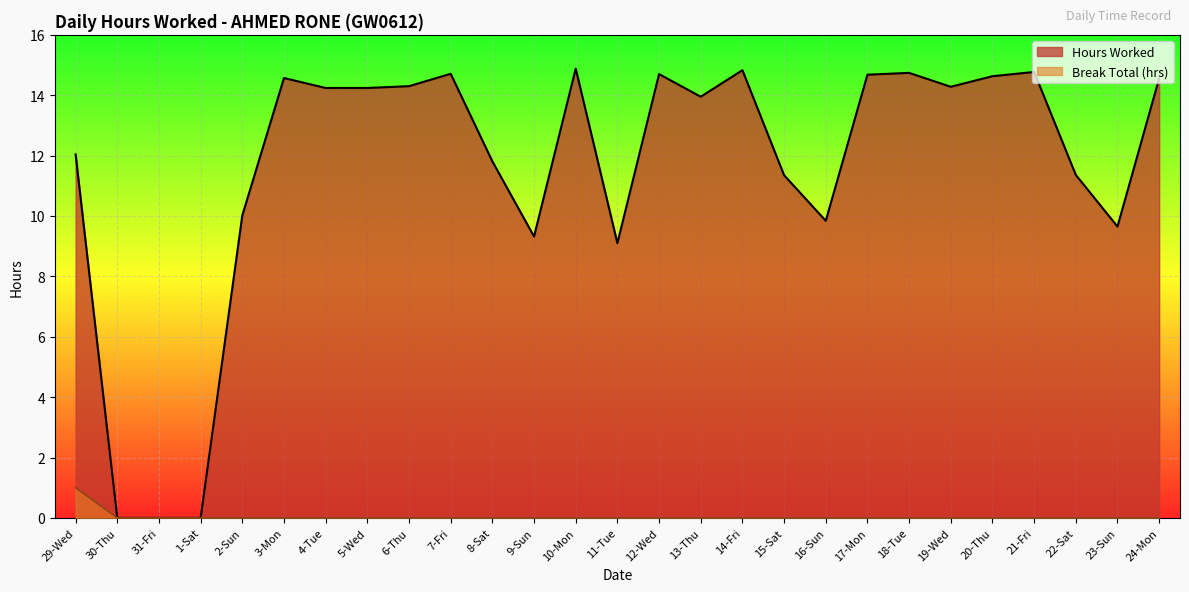

The value of Break Total at 6-Thu is 0.0. True or false?

True